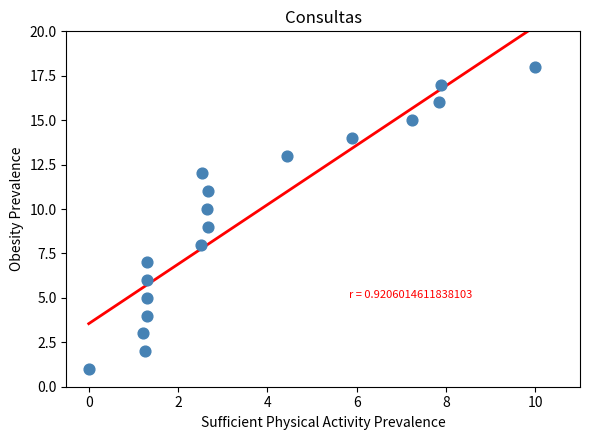

What is the range of Y values (max minus min)?

17